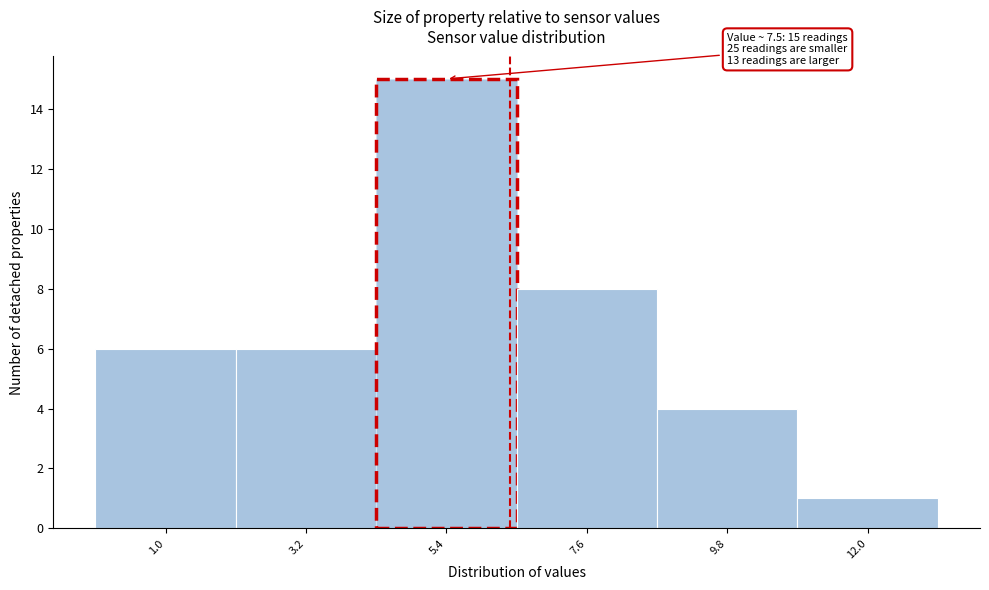

Reading right to left, what are all the values shown in this chart?

12.0=1	9.8=4	7.6=8	5.4=15	3.2=6	1.0=6